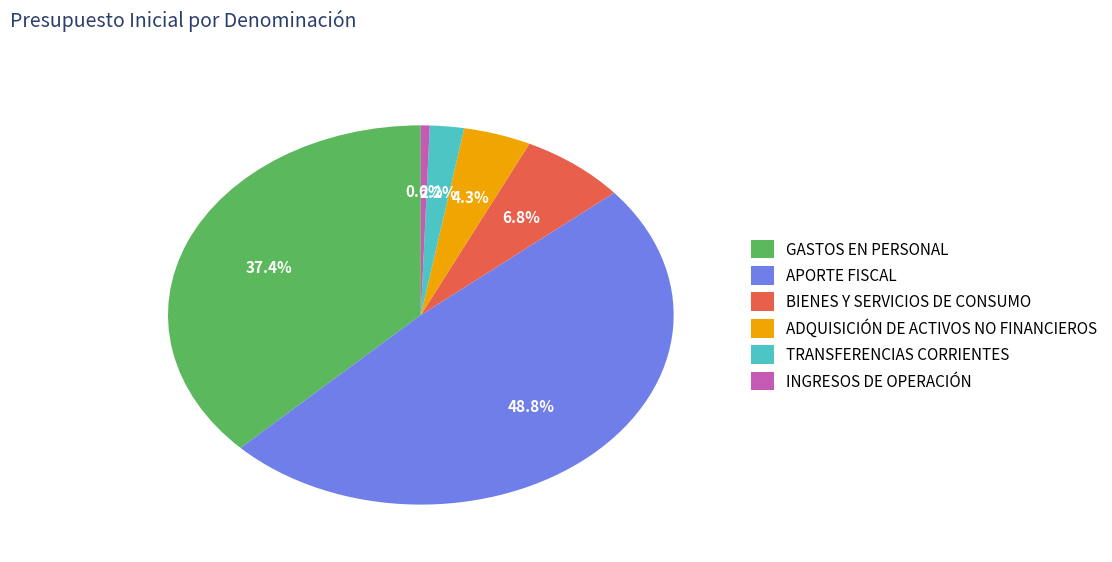

Rank the categories by value from highest to lowest.

APORTE FISCAL, GASTOS EN PERSONAL, BIENES Y SERVICIOS DE CONSUMO, ADQUISICIÓN DE ACTIVOS NO FINANCIEROS, TRANSFERENCIAS CORRIENTES, INGRESOS DE OPERACIÓN